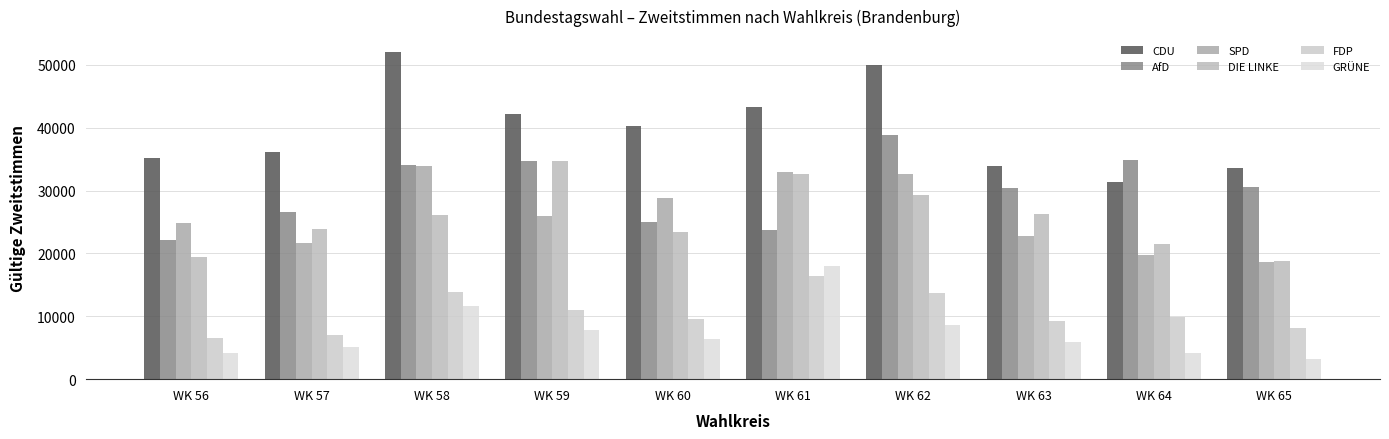

Which label corresponds to the largest value in the chart?

WK 58